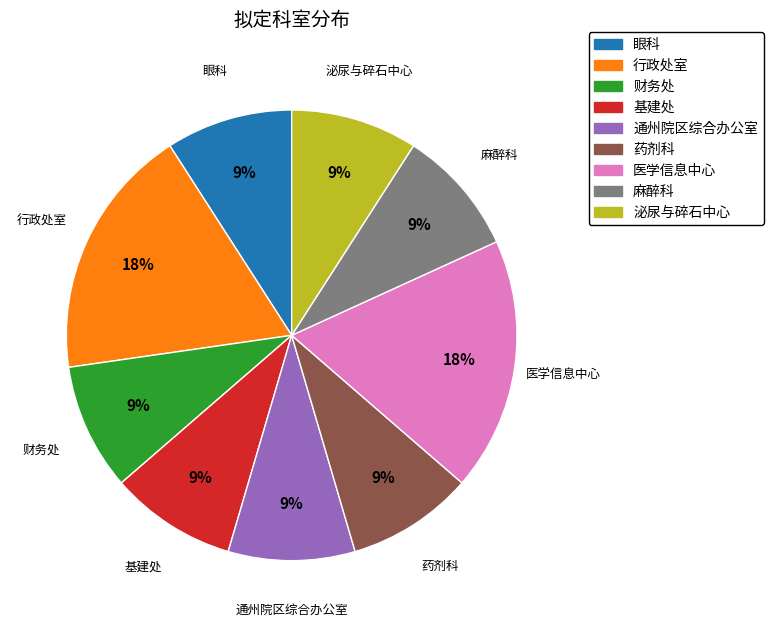

To the nearest percent, what is the combined percentage of 药剂科 and 眼科?

18%